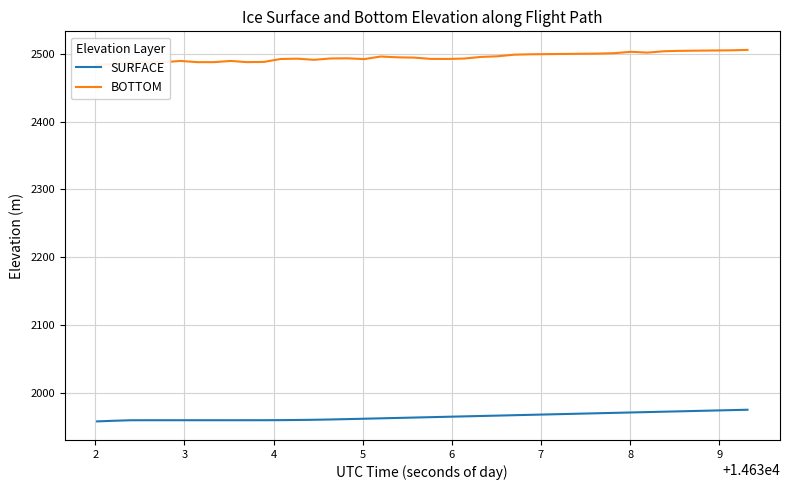

How many data points does each series have?

40